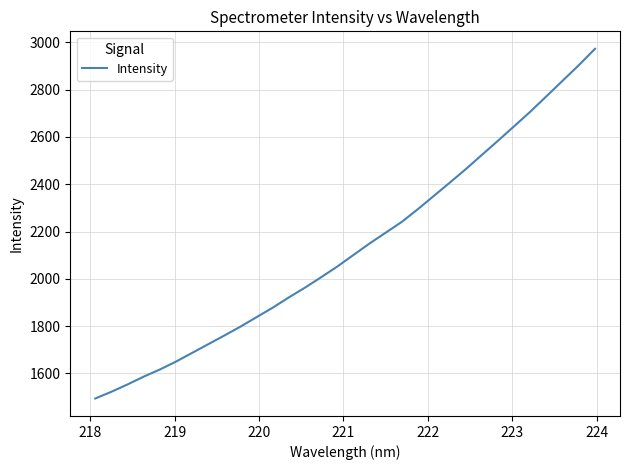

What is the smallest value displayed?

1493.9